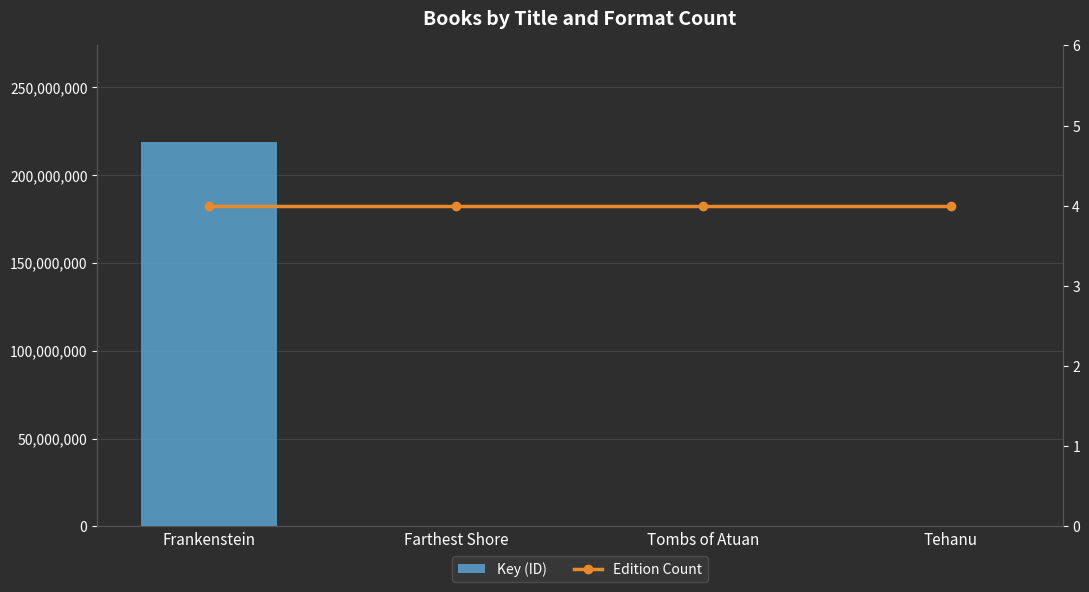

What is the label of the 2nd bar from the right?

Tombs of Atuan